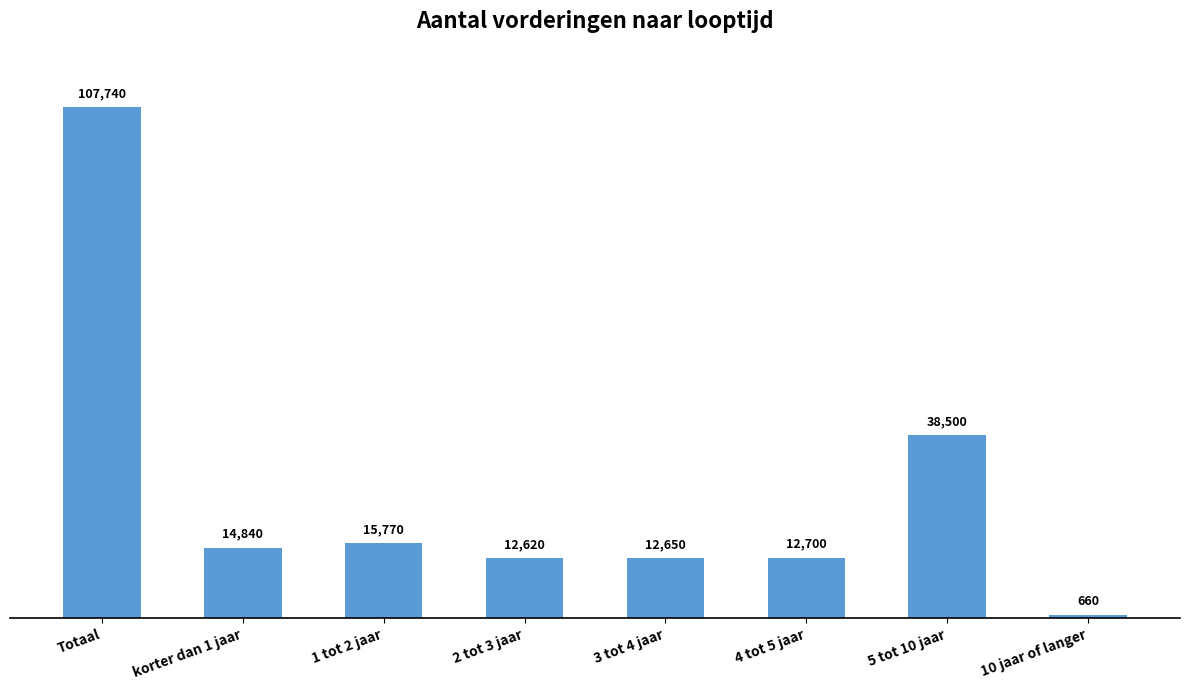

What is the difference between the values at 10 jaar of langer and 2 tot 3 jaar?

11960